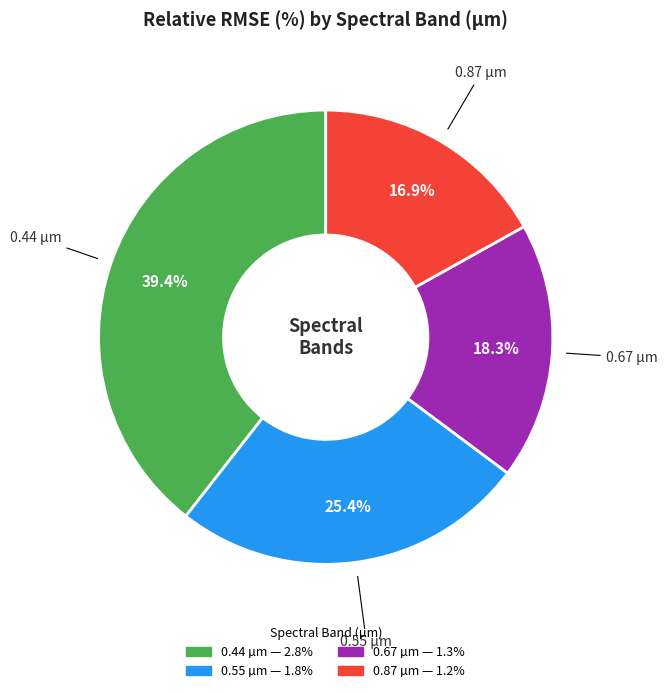

To the nearest percent, what is the combined percentage of 0.44 and 0.67?

58%